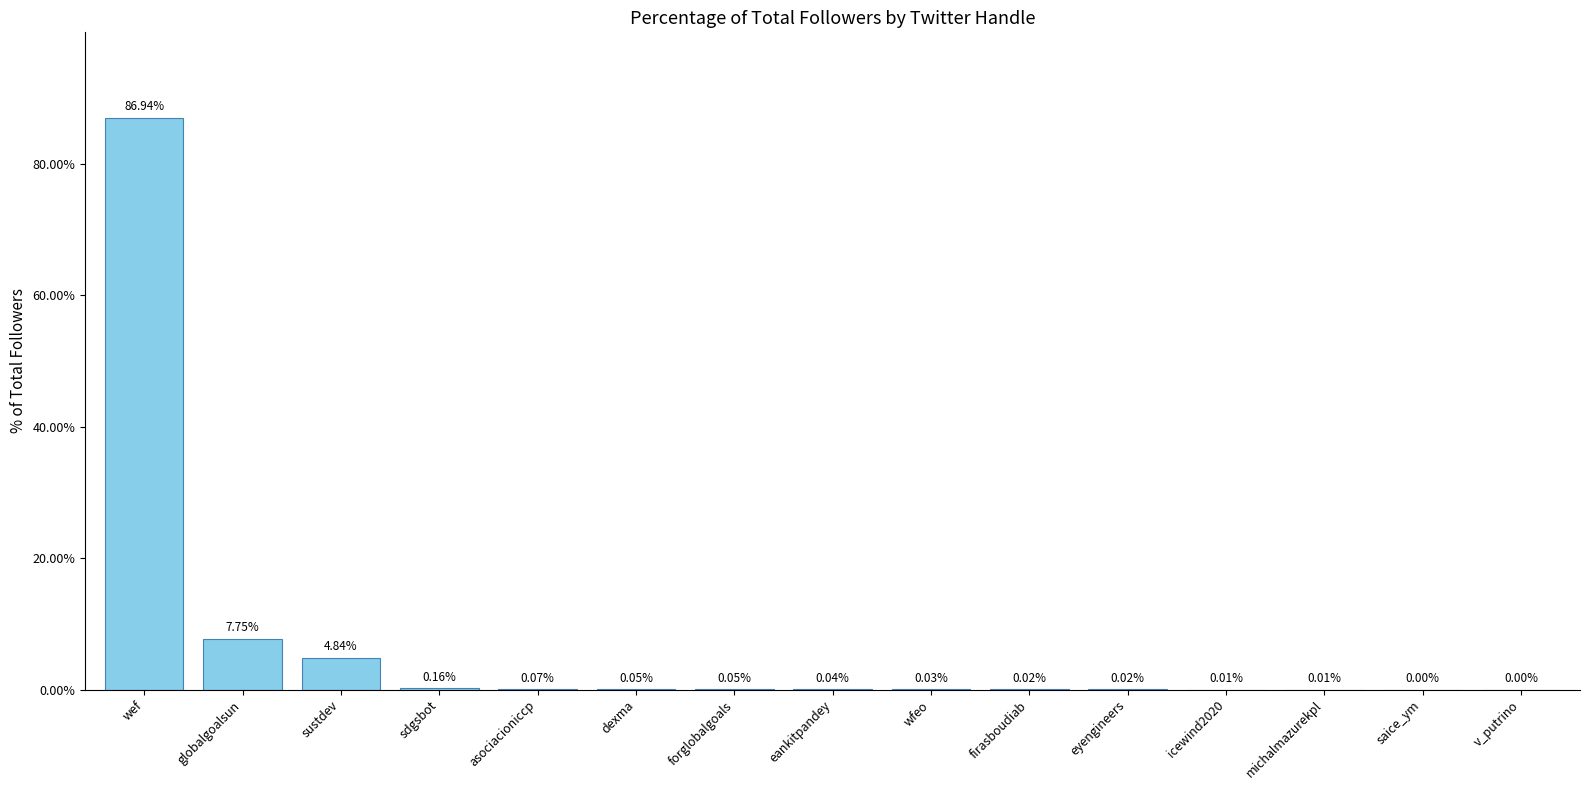

Rank the categories by value from lowest to highest.

v_putrino, saice_ym, michalmazurekpl, icewind2020, eyengineers, firasboudiab, wfeo, eankitpandey, forglobalgoals, dexma, asociacioniccp, sdgsbot, sustdev, globalgoalsun, wef